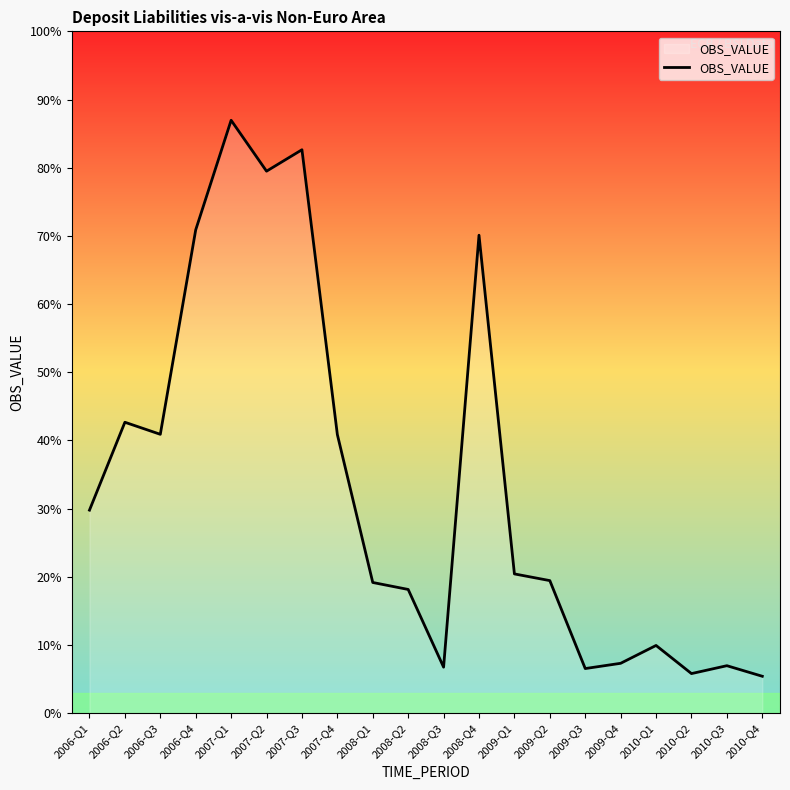

Is this an area chart (filled region under the line)?

Yes